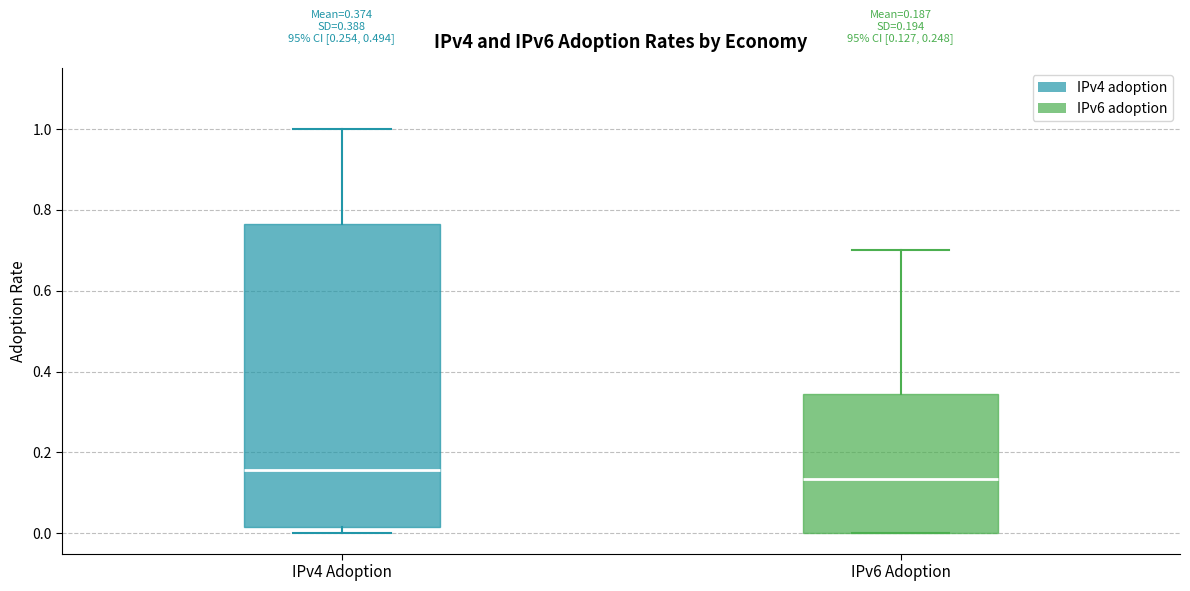

Comparing the boxes themselves (not the whiskers), which one is the tallest?

IPv4 Adoption